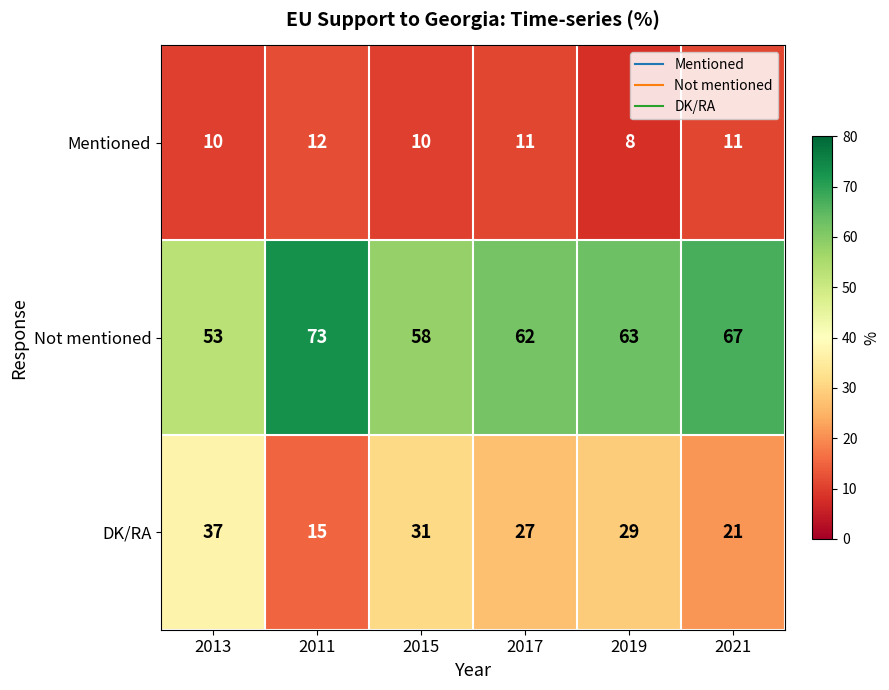

What is the smallest value displayed?

8